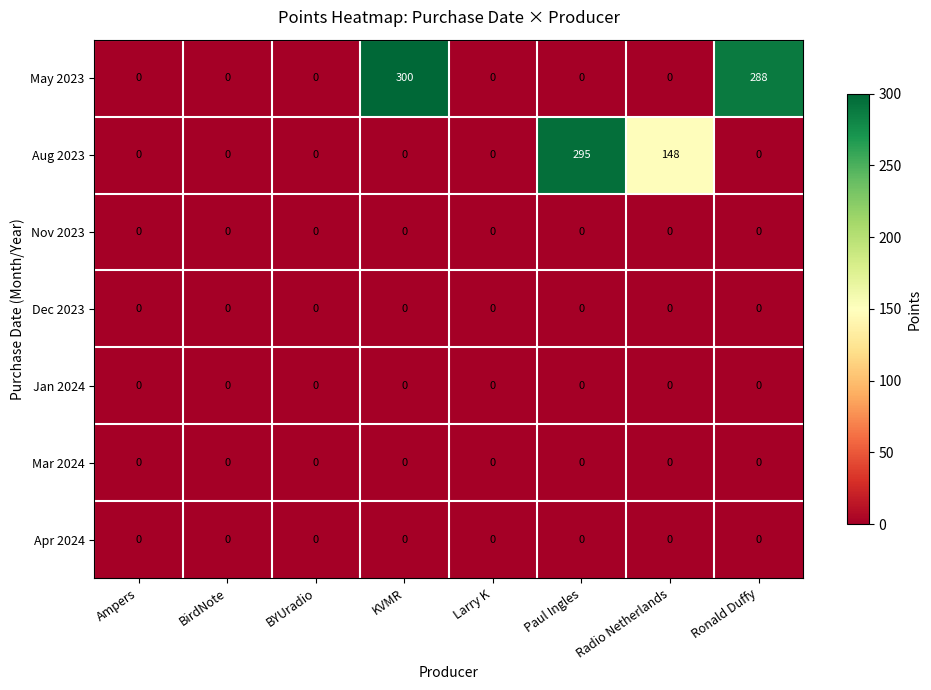

Which series has the largest total across all categories?

May 2023